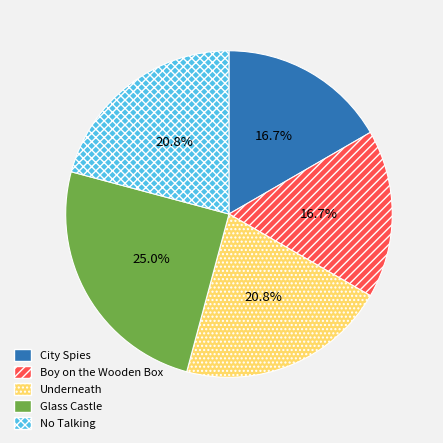

What percentage is the City Spies slice, to the nearest percent?

17%